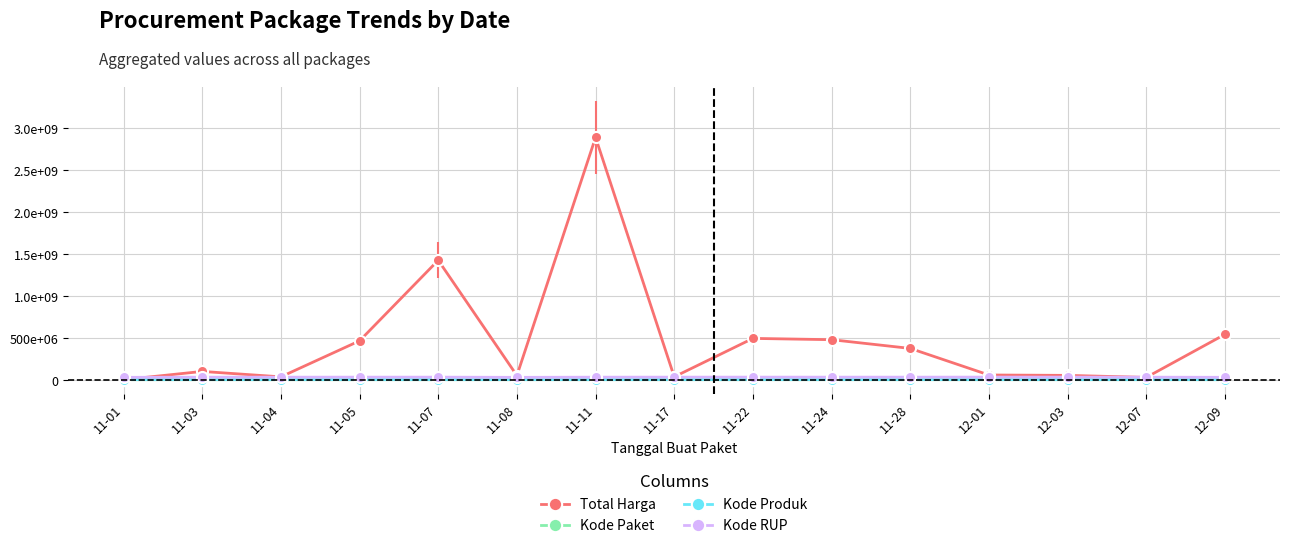

True or false: Kode Produk and Kode Paket intersect in this chart.

False